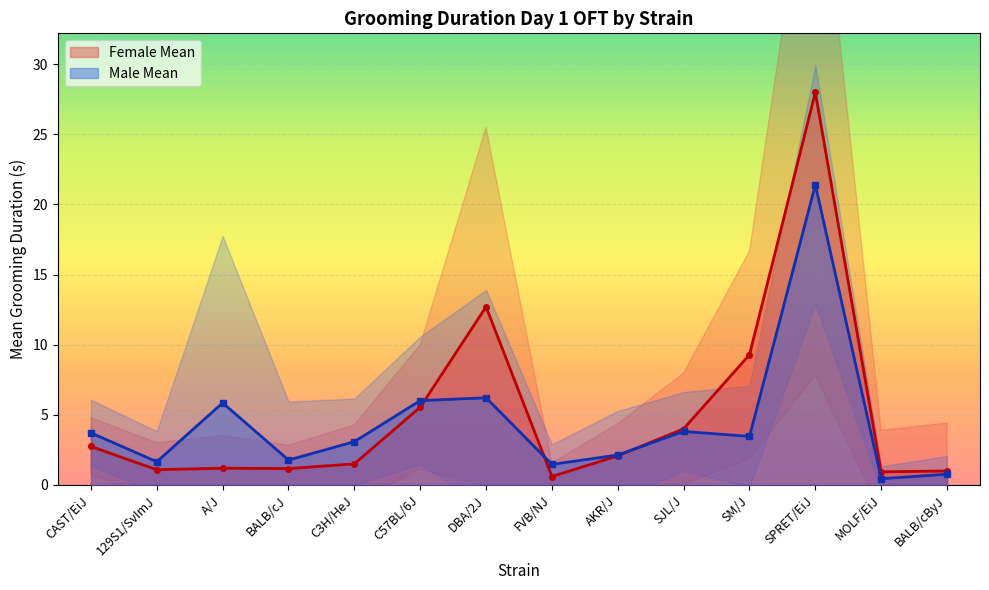

At which category is the sum across all series the highest?

SPRET/EiJ